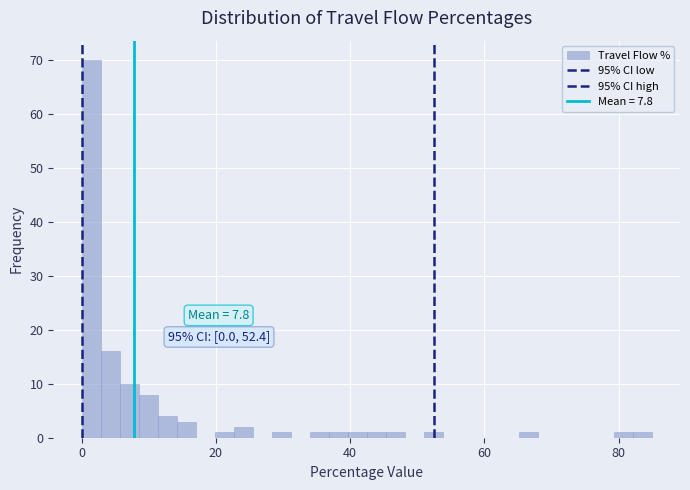

Read against the x-axis, roughly where is the centre of the tallest bar?

2